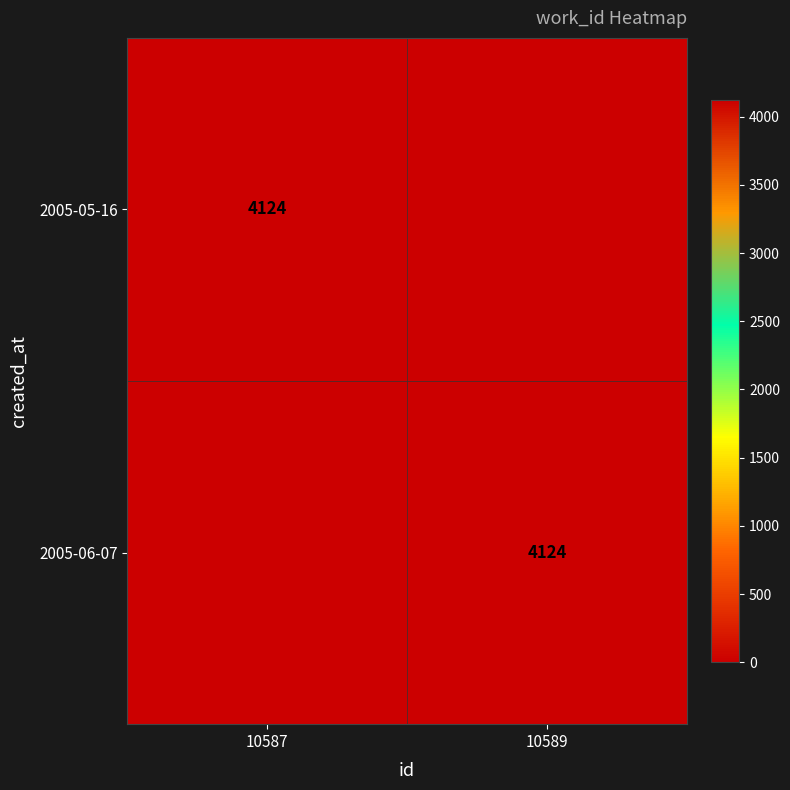

The value of 2005-05-16 at 10587 is 4124. True or false?

True